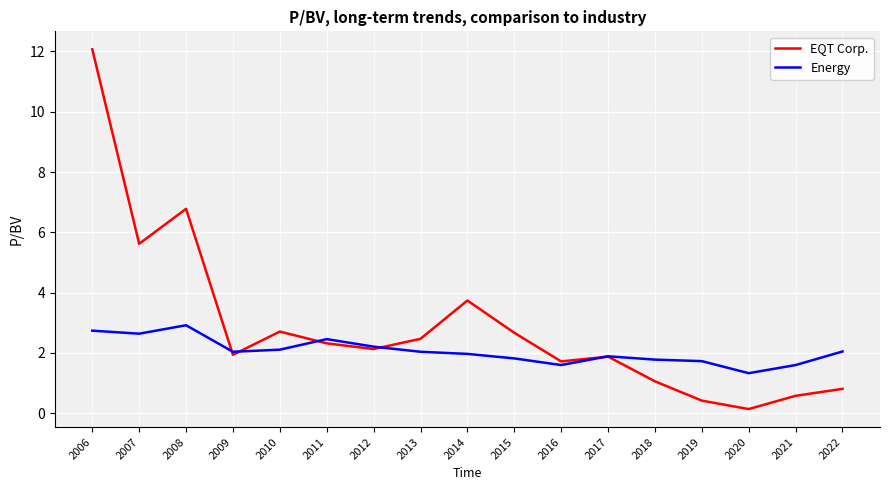

Count the number of categories in the chart.

17